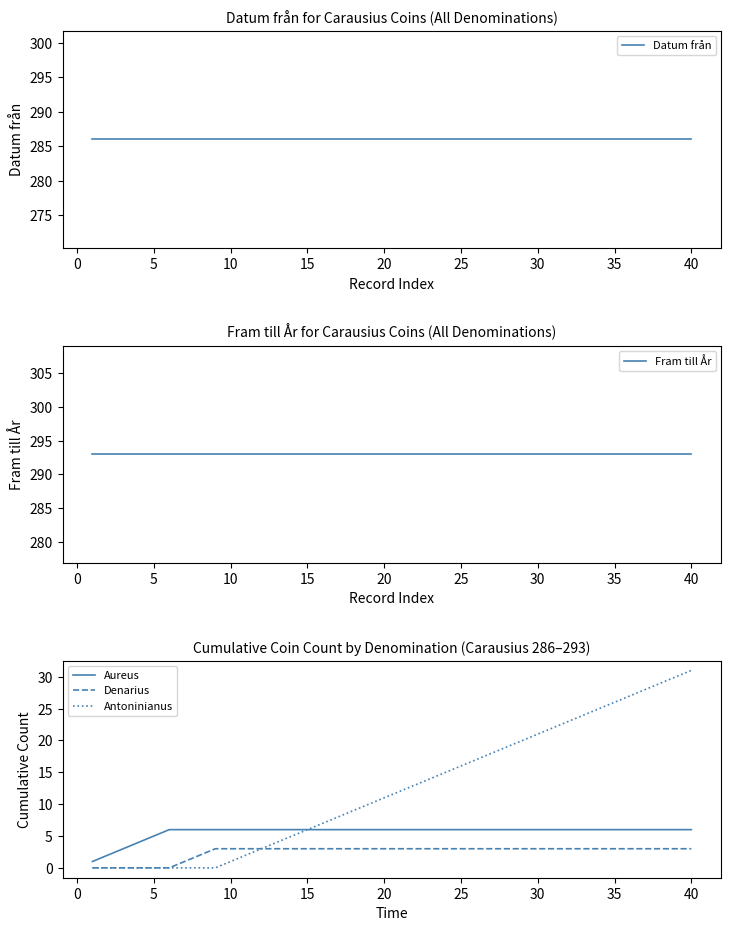

How many lines are shown in the chart?

5